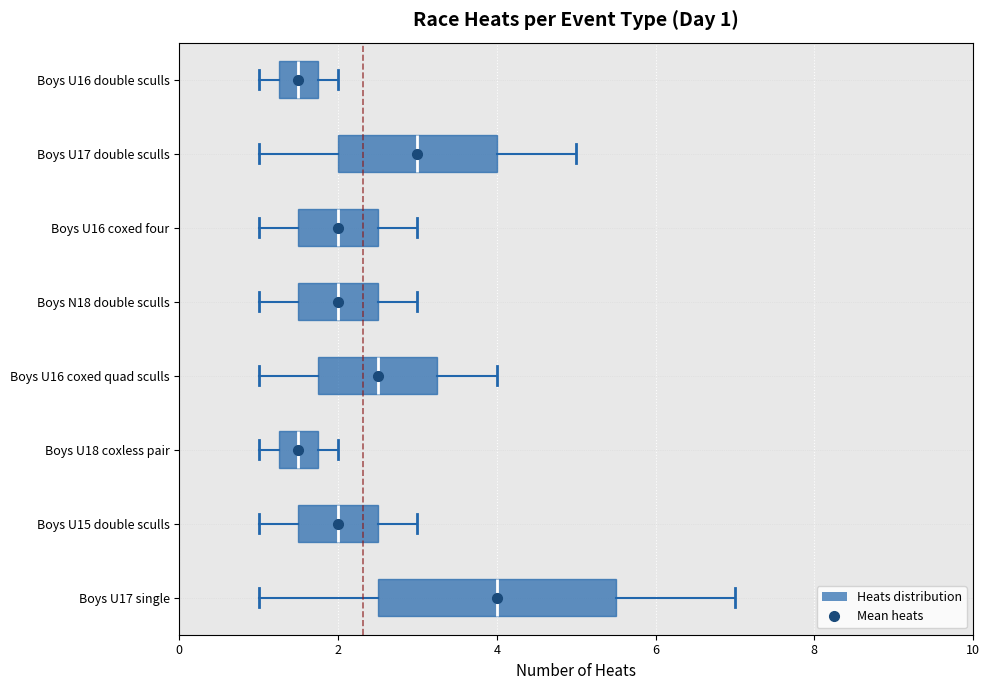

Which box is the widest, from its left edge to its right edge?

Boys U17 single